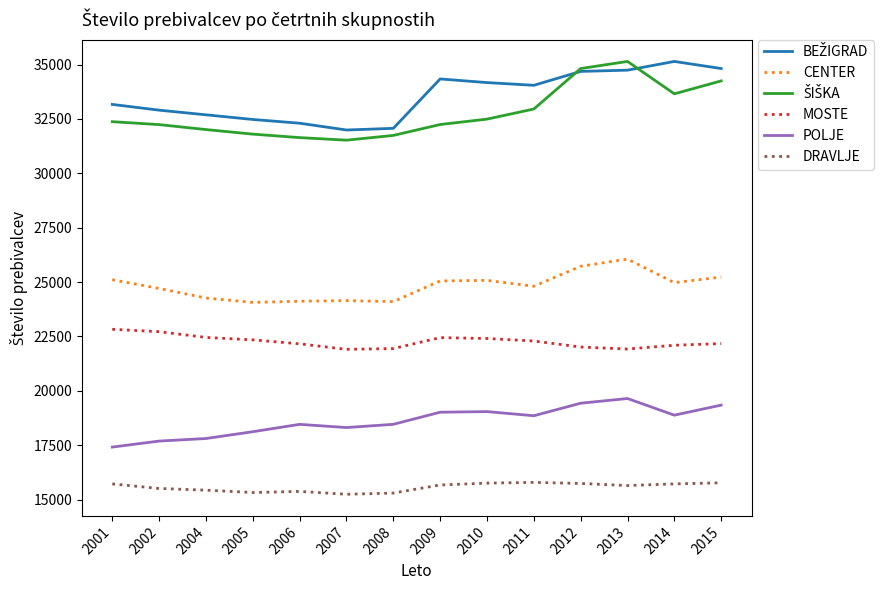

Count the number of data series in this chart.

6